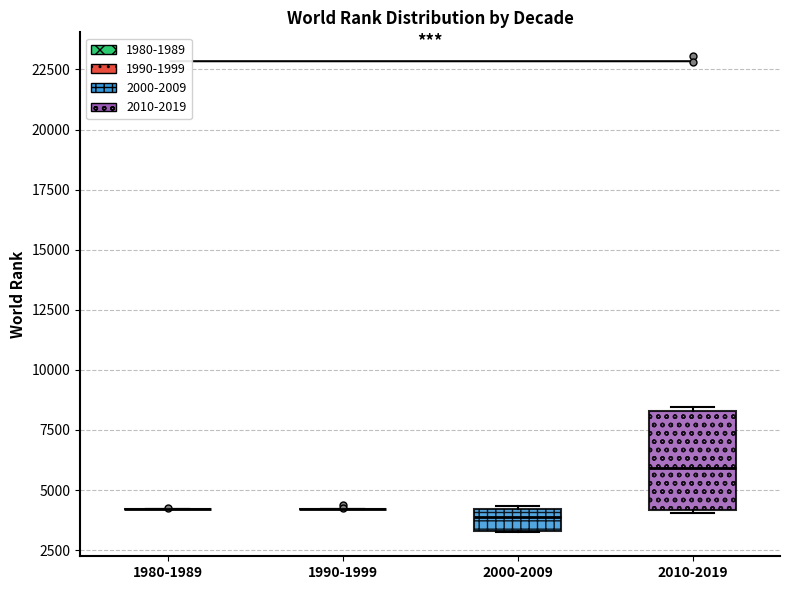

Which box is the tallest, from its lower edge to its upper edge?

2010-2019